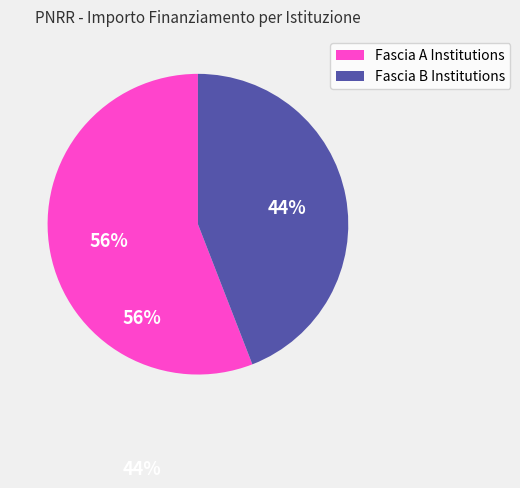

How many segments does this pie chart have?

2